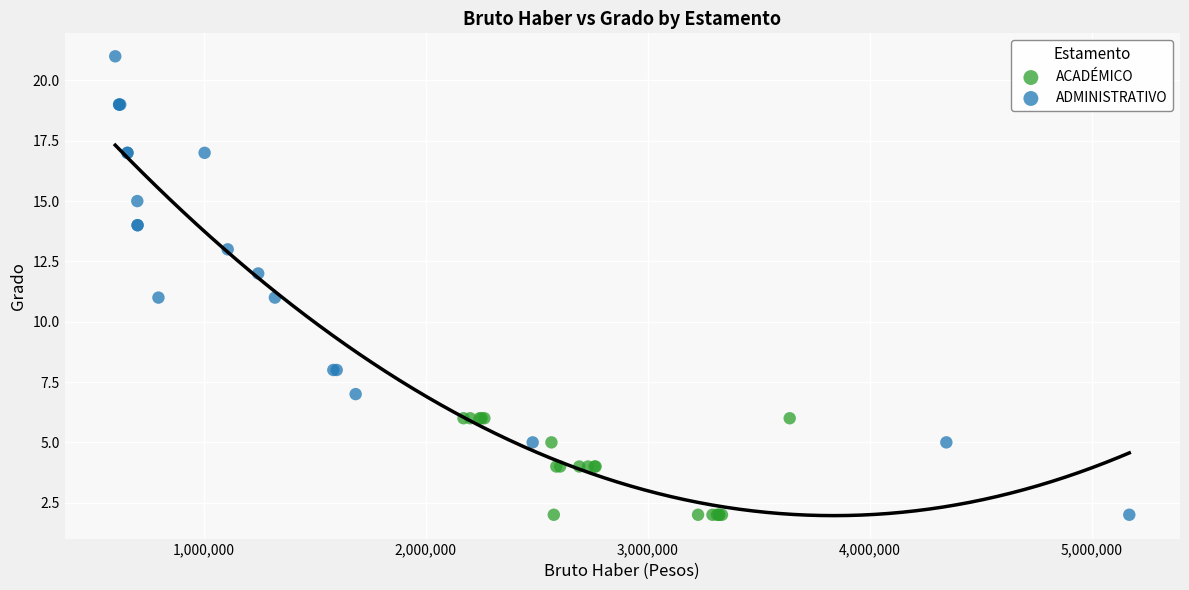

Which series reaches the maximum Y coordinate?

ADMINISTRATIVO